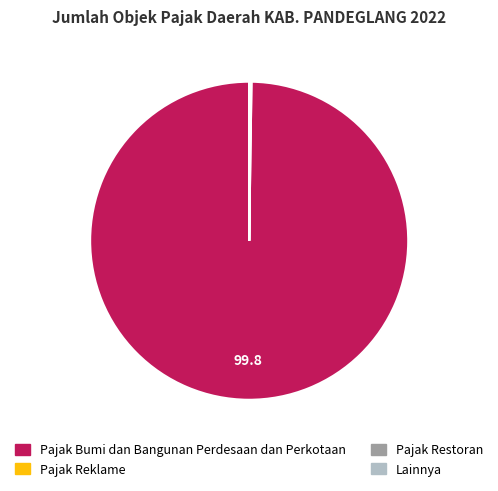

Is there any slice that represents more than half of the pie?

Yes